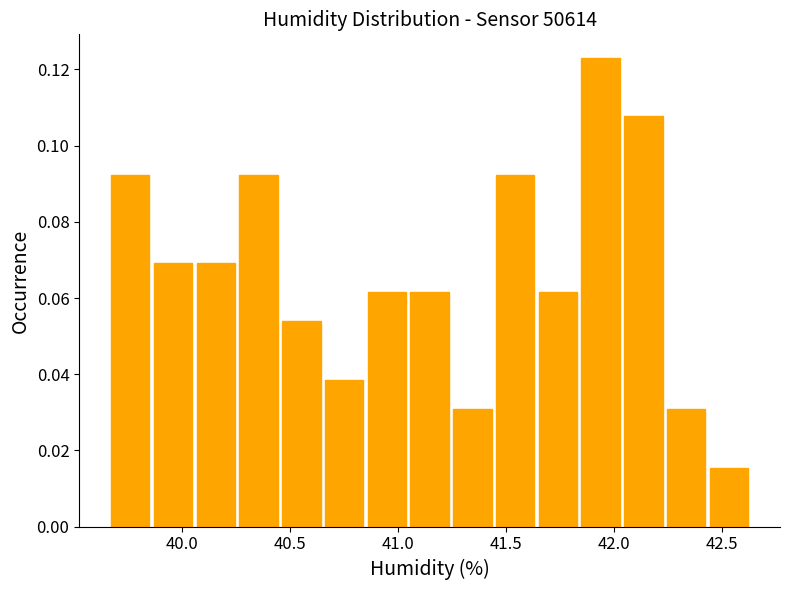

Around what value on the x-axis is the tallest bar? Give the approximate position of its centre, as read against the axis.

41.95